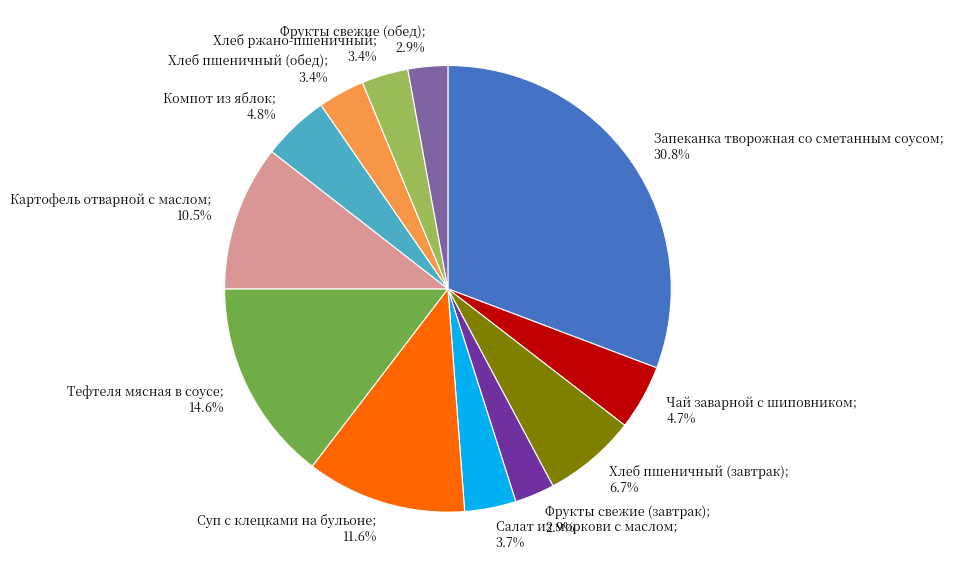

Is the sum of Компот из яблок and Картофель отварной с маслом greater than half?

No